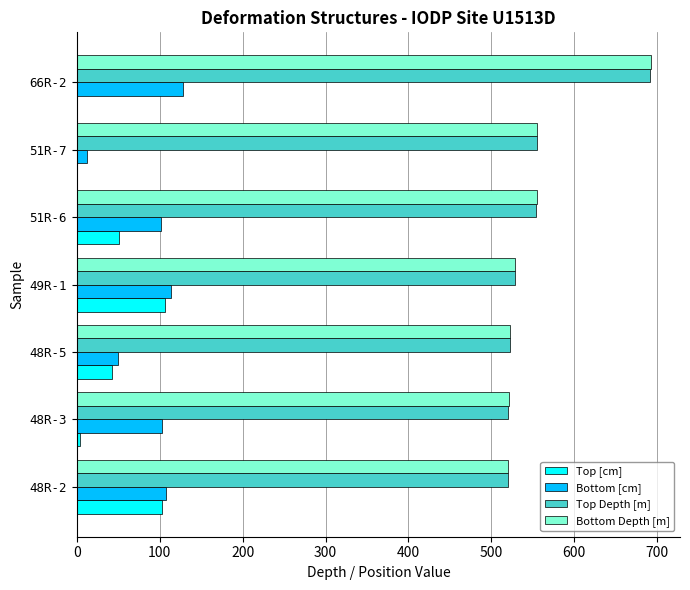

At which label is Top [cm] closest to 53?

51R-6